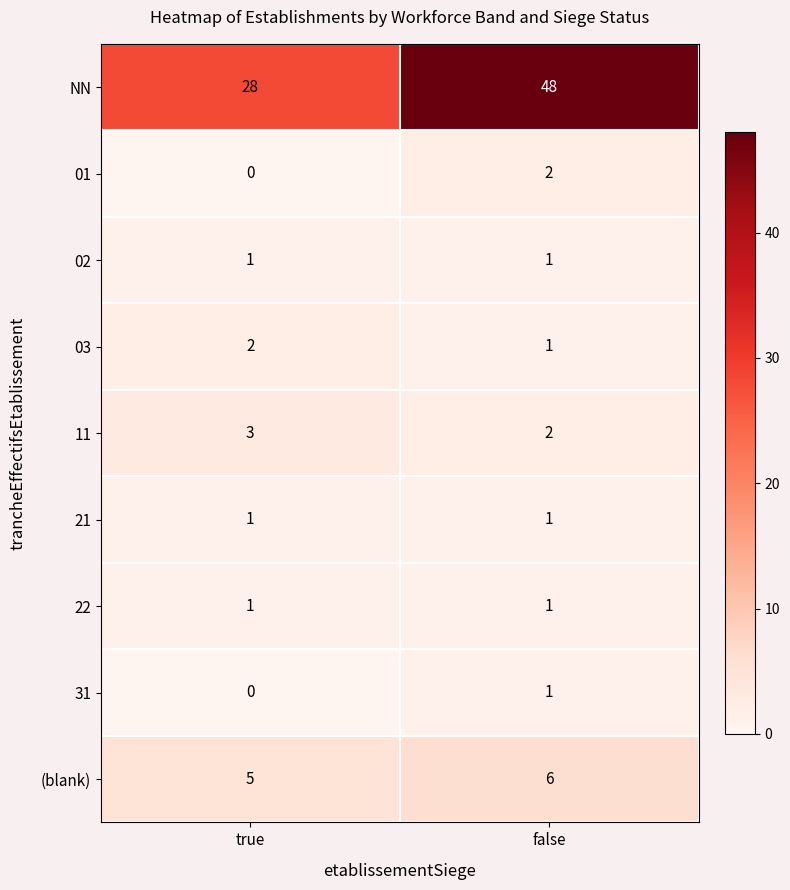

The value of 22 at true is 1. True or false?

True